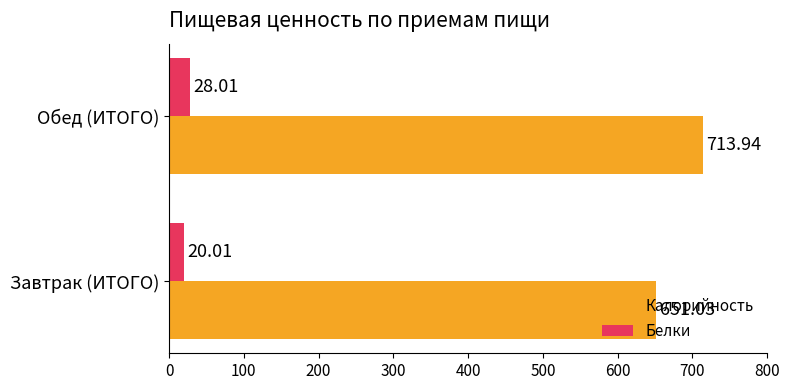

What is the difference between the highest and lowest values at Обед (ИТОГО)?

685.9